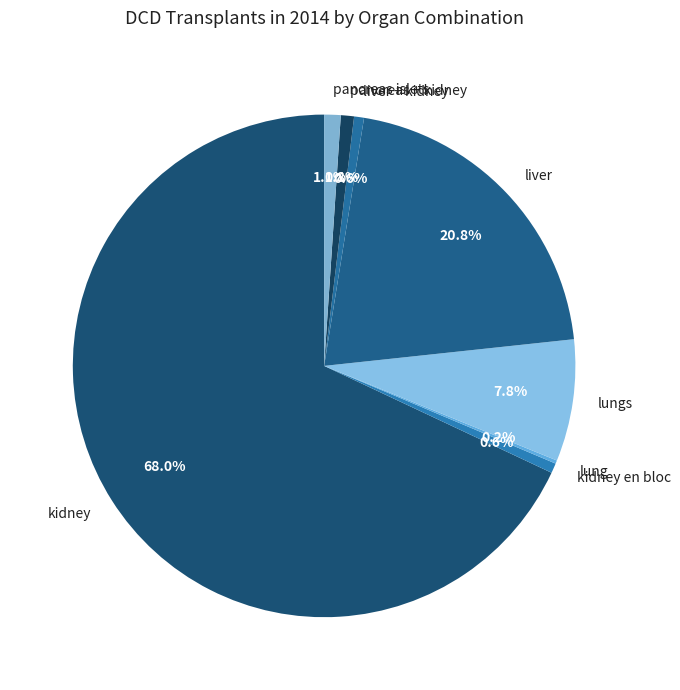

To the nearest percent, what percentage of the pie is liver + kidney?

1%